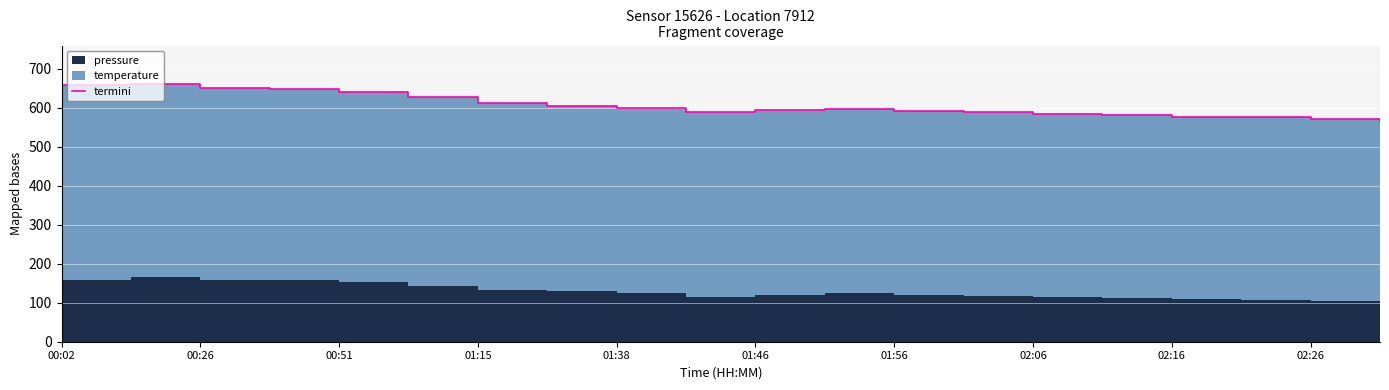

What is the sum of all values?

12129.2